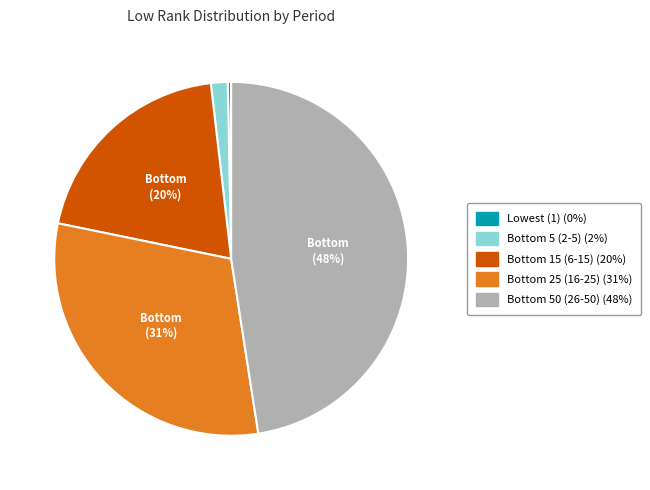

To the nearest percent, what is the average slice percentage?

20%